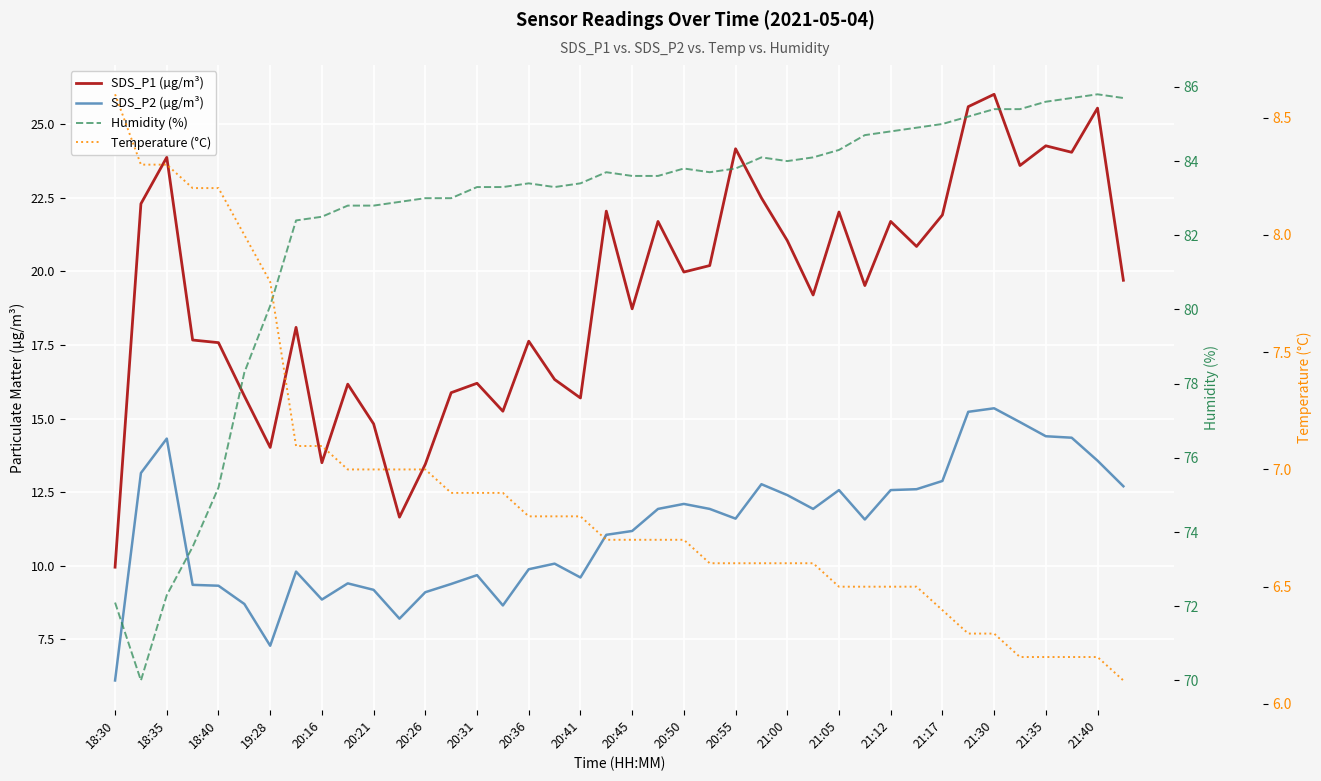

Reading left to right, extract all data points from this chart.

SDS_P1 (µg/m³): 9.9	22.3	23.9	17.7	17.6	15.8	14.0	18.1	13.5	16.2	14.8	11.7	13.4	15.9	16.2	15.2	17.6	16.3	15.7	22.1	18.7	21.7	20.0	20.2	24.2	22.5	21.1	19.2	22.0	19.5	21.7	20.9	21.9	25.6	26.0	23.6	24.3	24.1	25.6	19.7
SDS_P2 (µg/m³): 6.1	13.2	14.3	9.3	9.3	8.7	7.3	9.8	8.8	9.4	9.2	8.2	9.1	9.4	9.7	8.7	9.9	10.1	9.6	11.1	11.2	11.9	12.1	11.9	11.6	12.8	12.4	11.9	12.6	11.6	12.6	12.6	12.9	15.2	15.3	14.9	14.4	14.3	13.6	12.7
Humidity (%): 72.1	70.0	72.3	73.6	75.2	78.3	80.1	82.4	82.5	82.8	82.8	82.9	83.0	83.0	83.3	83.3	83.4	83.3	83.4	83.7	83.6	83.6	83.8	83.7	83.8	84.1	84.0	84.1	84.3	84.7	84.8	84.9	85.0	85.2	85.4	85.4	85.6	85.7	85.8	85.7
Temperature (°C): 8.6	8.3	8.3	8.2	8.2	8.0	7.8	7.1	7.1	7.0	7.0	7.0	7.0	6.9	6.9	6.9	6.8	6.8	6.8	6.7	6.7	6.7	6.7	6.6	6.6	6.6	6.6	6.6	6.5	6.5	6.5	6.5	6.4	6.3	6.3	6.2	6.2	6.2	6.2	6.1